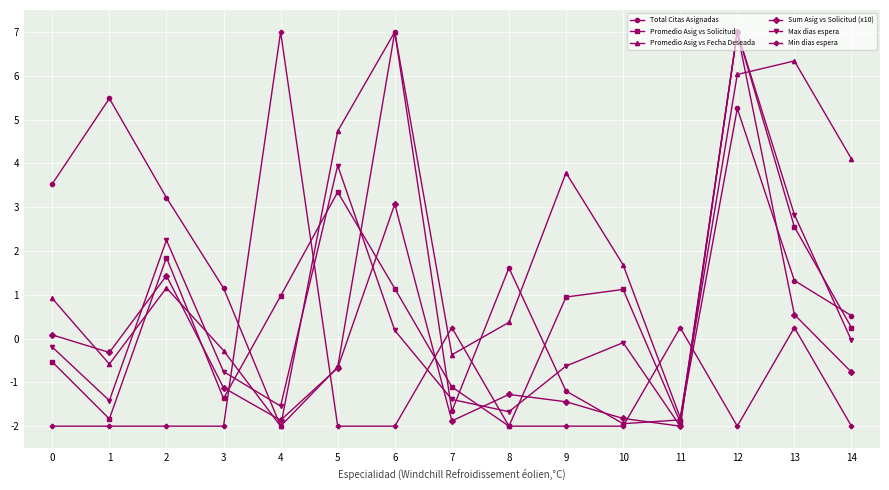

Is it true that Total Citas Asignadas equals 2.0 at 12?

False